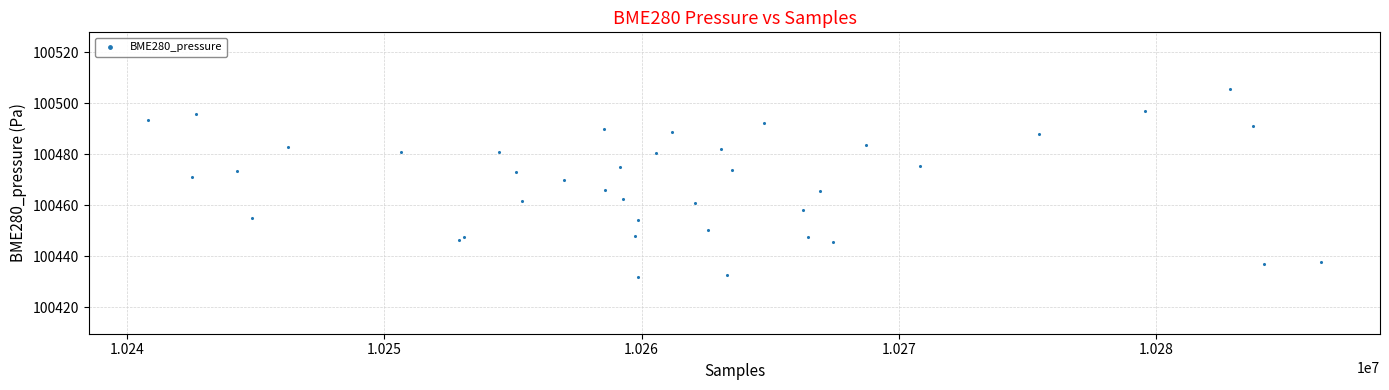

What is the range of Y values (max minus min)?

73.9